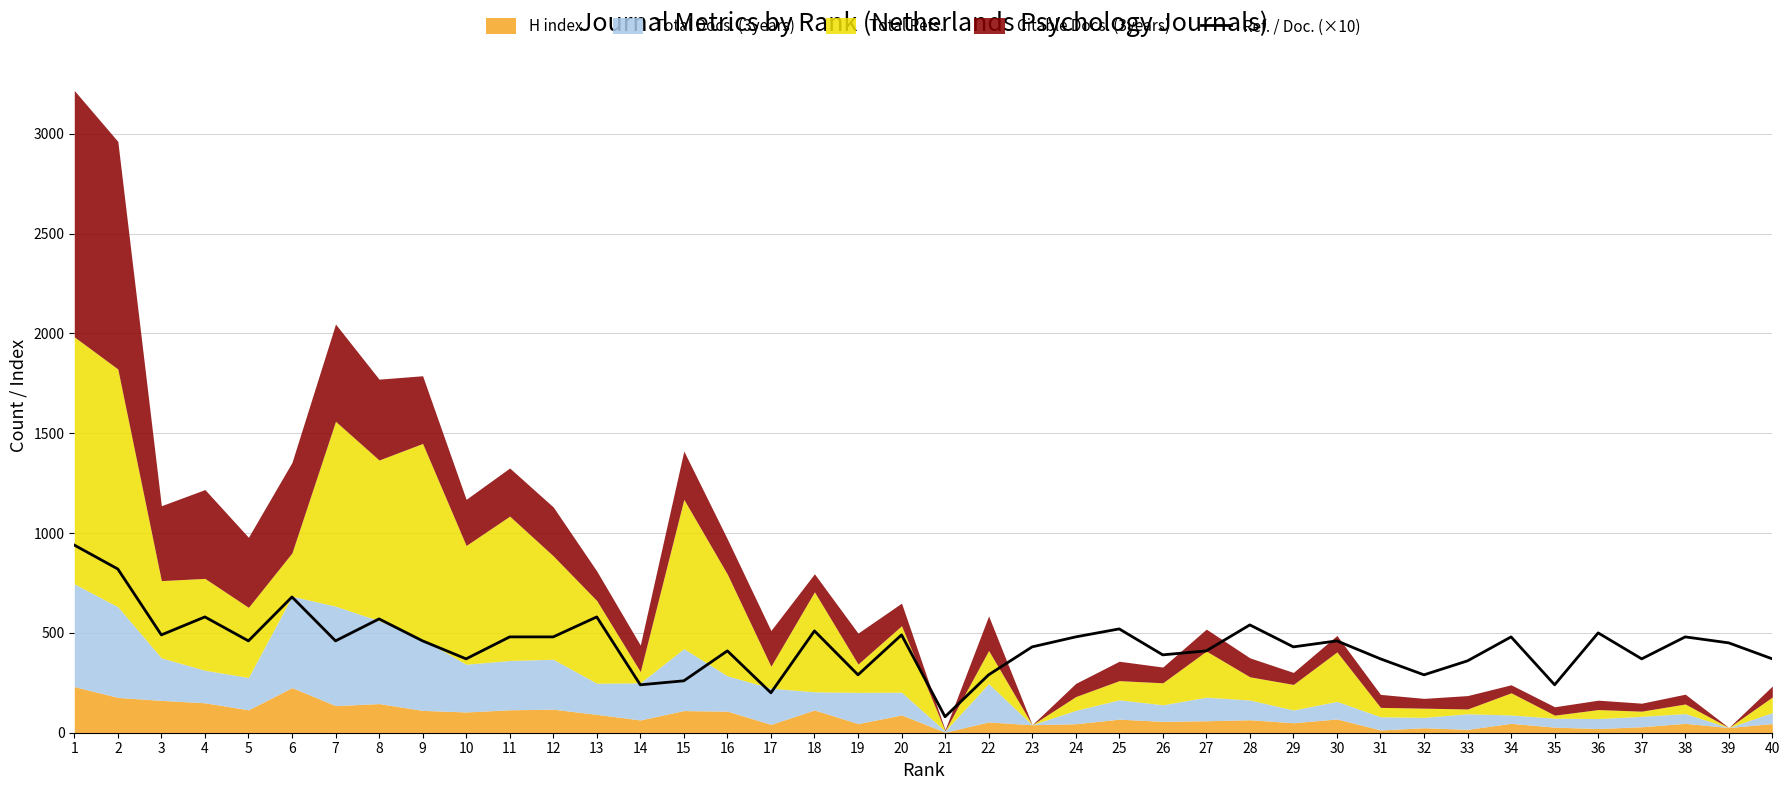

The value at 32 is 290. True or false?

True